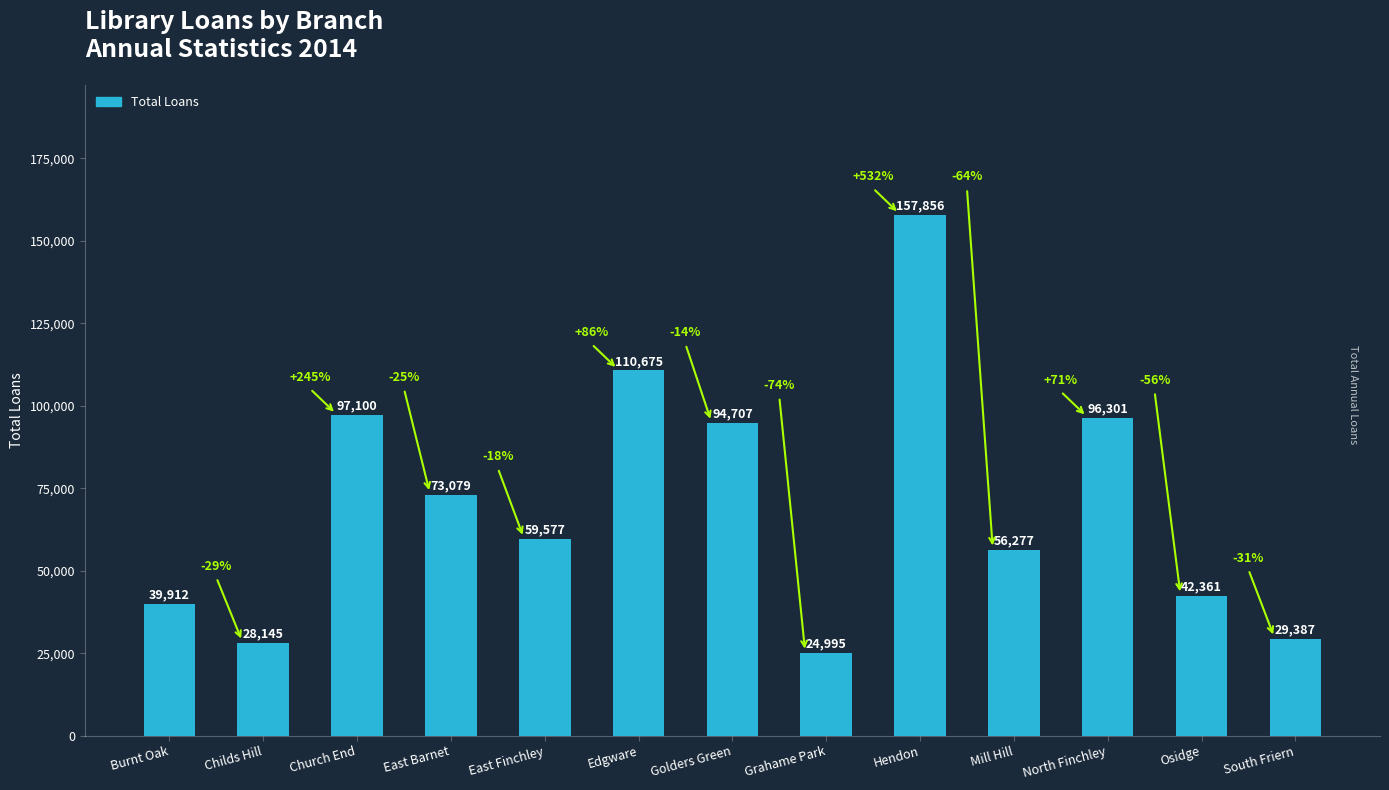

The chart shows a value of 110675 at Edgware. True or false?

True